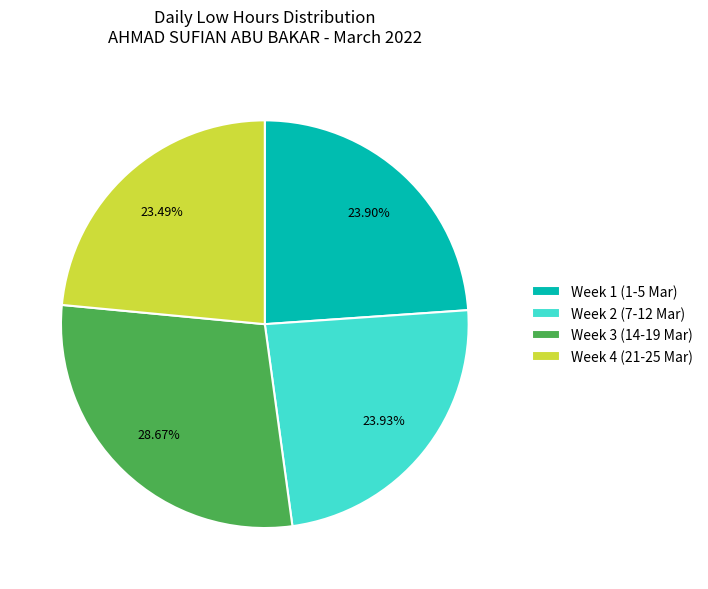

Count the number of slices in the pie.

4